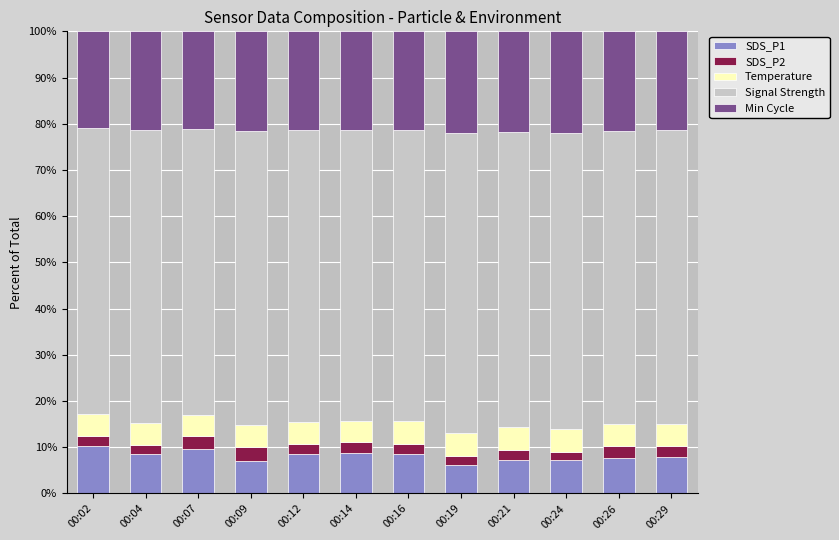

What is the difference between the second highest and minimum values in the SDS_P1 series?

3.7